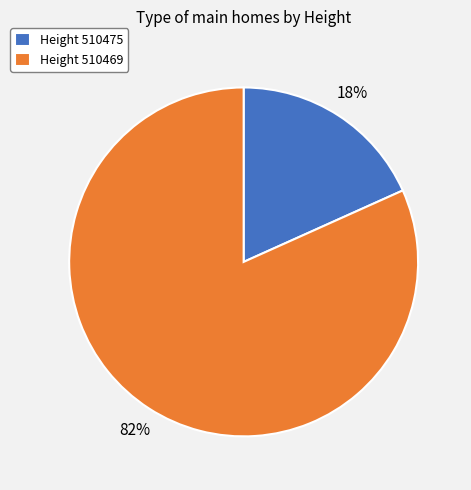

What is the majority slice?

Height 510469